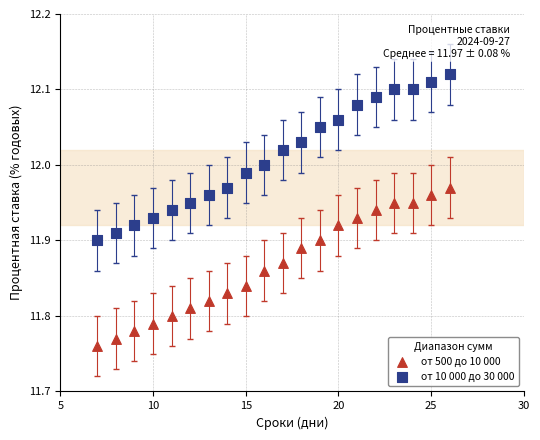

Which series reaches the maximum Y coordinate?

от 10 000 до 30 000